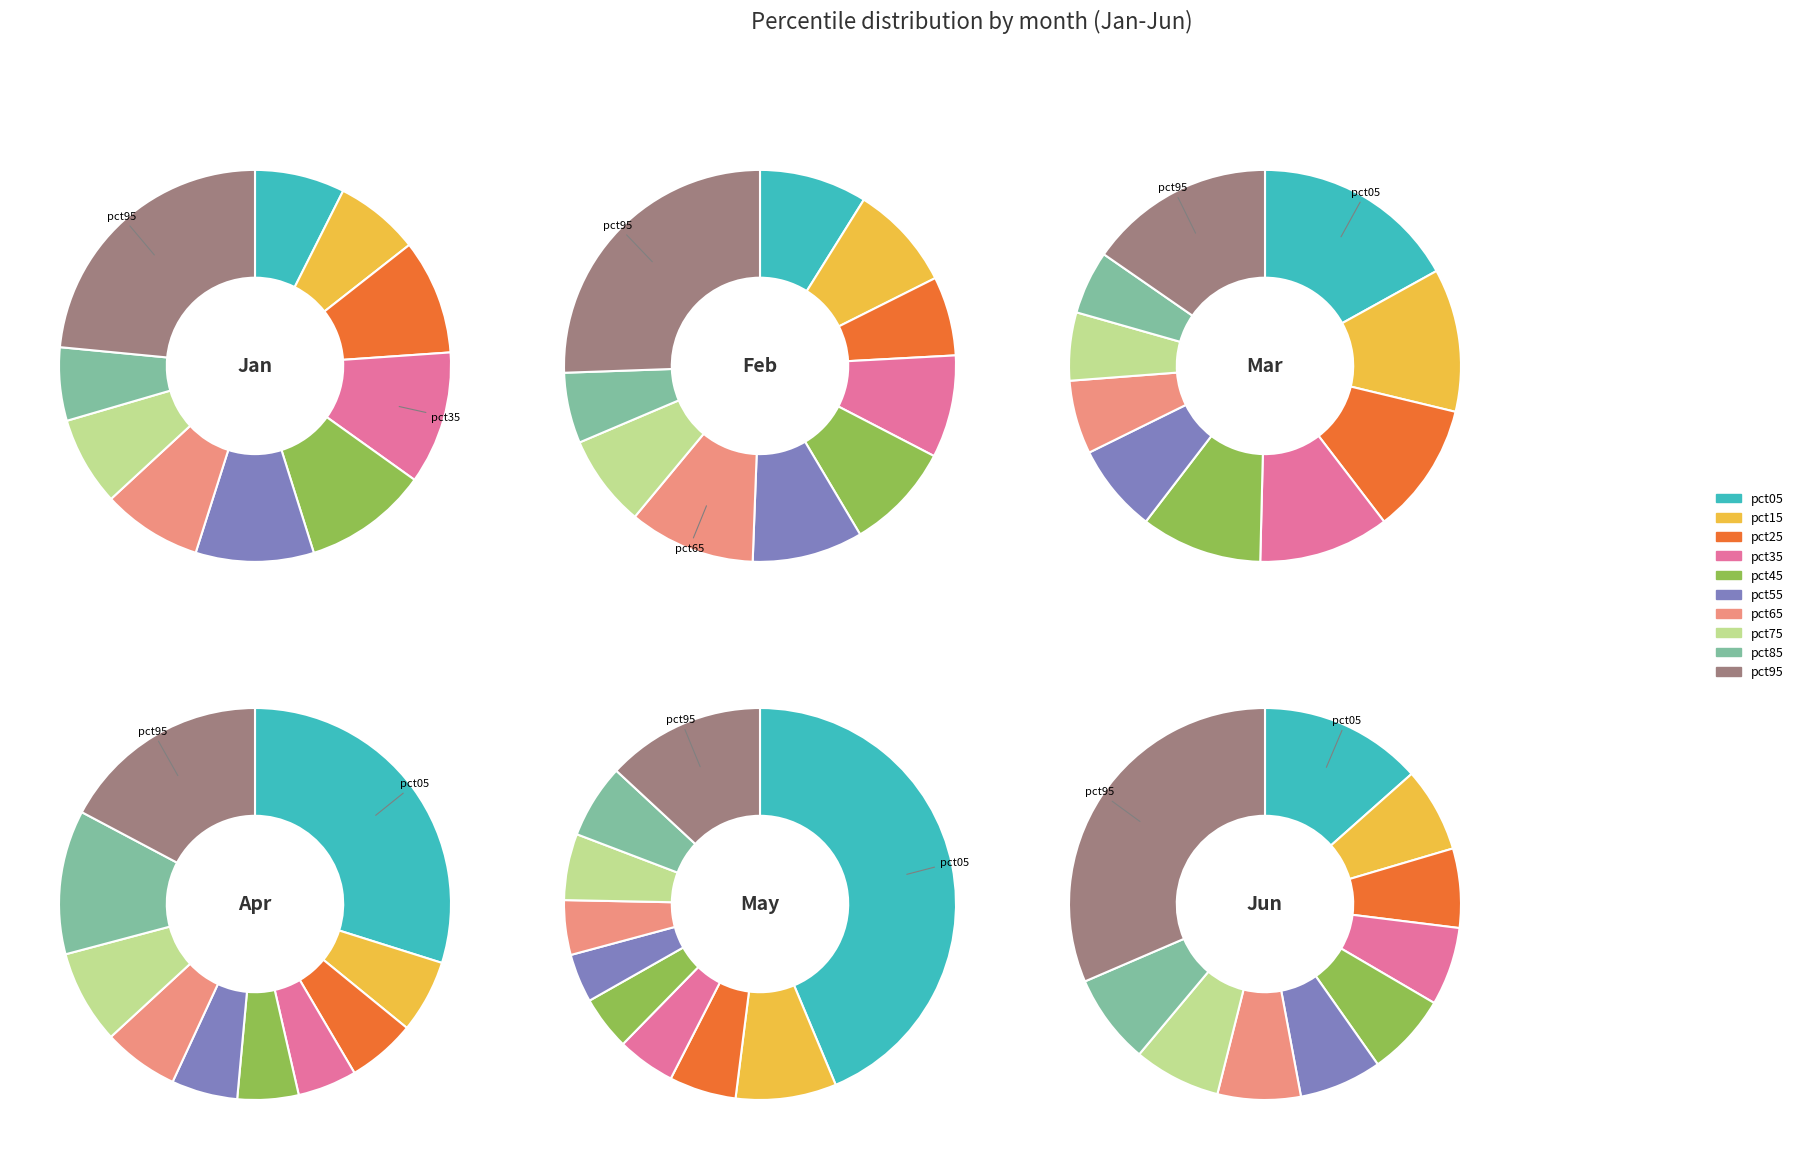

Count the number of slices in the pie.

10